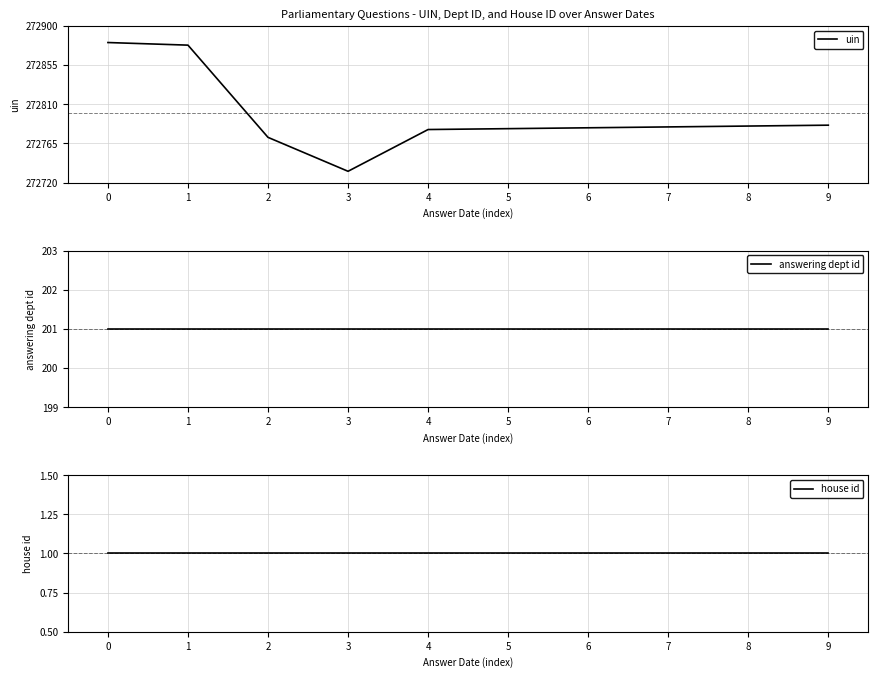

Does the chart display data point markers on the line(s)?

No